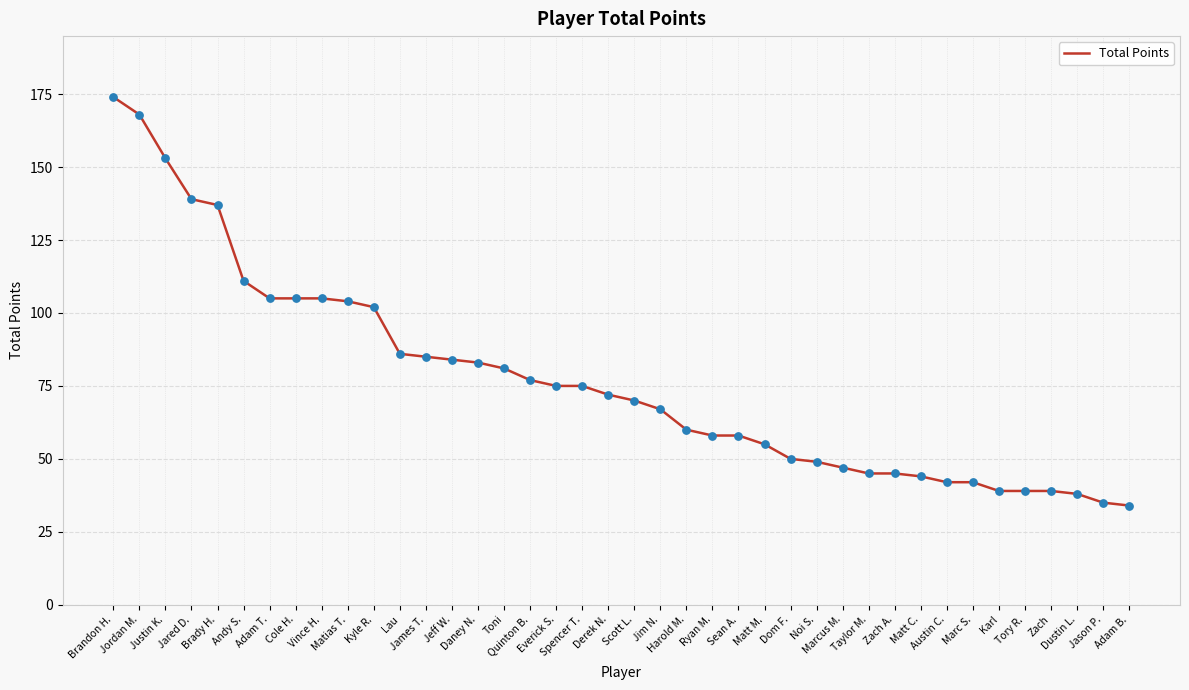

Approximately how many times larger is the value at Derek N. compared to Jim N.?

1.1